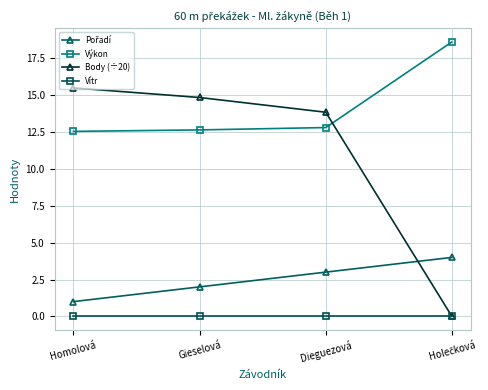

At how many categories does at least one series exceed 5?

4